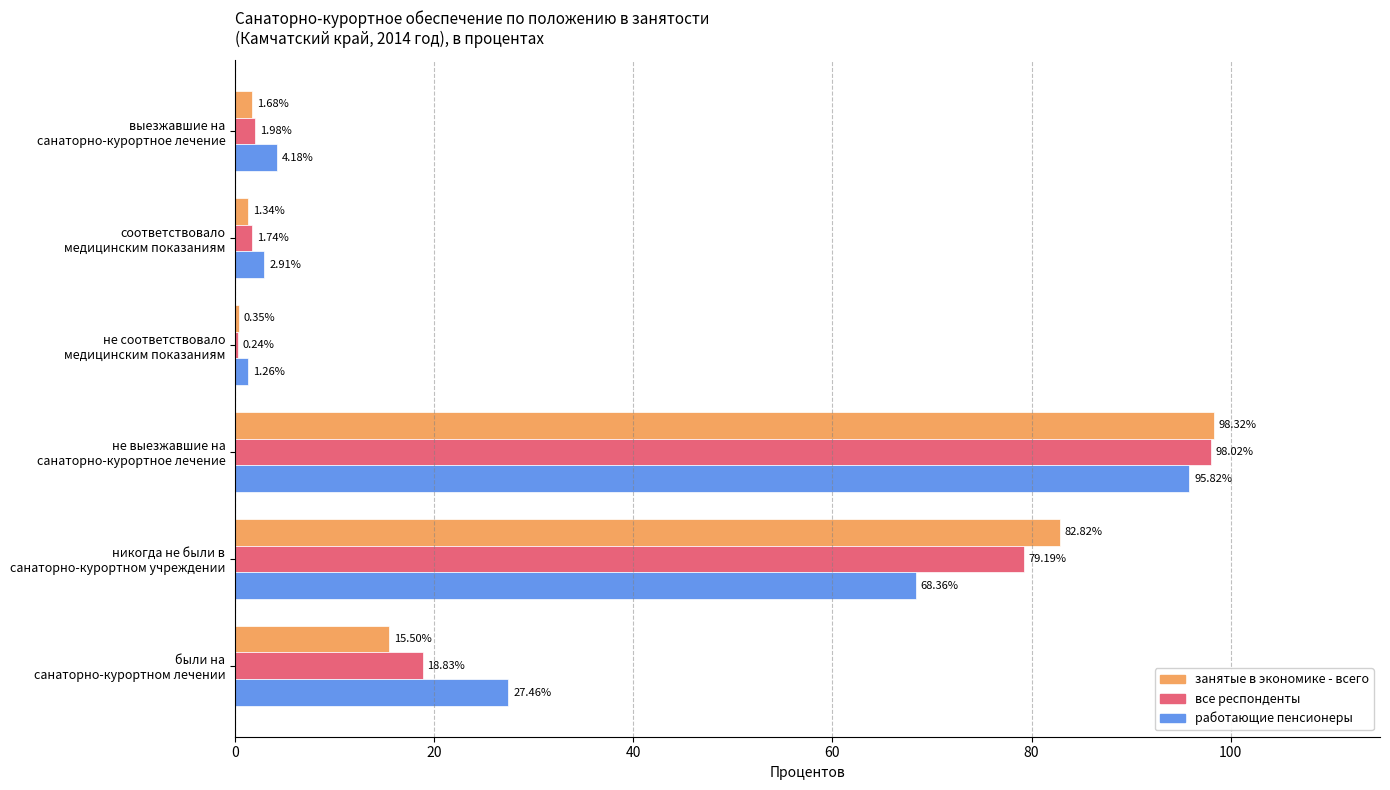

Which series has the largest total across all categories?

занятые в экономике - всего